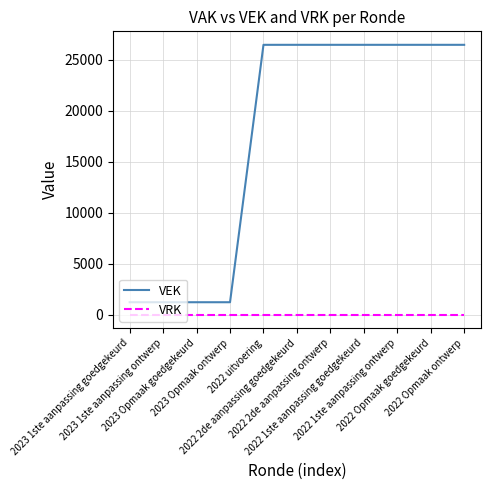

What is the lowest value of the VEK series?

1210